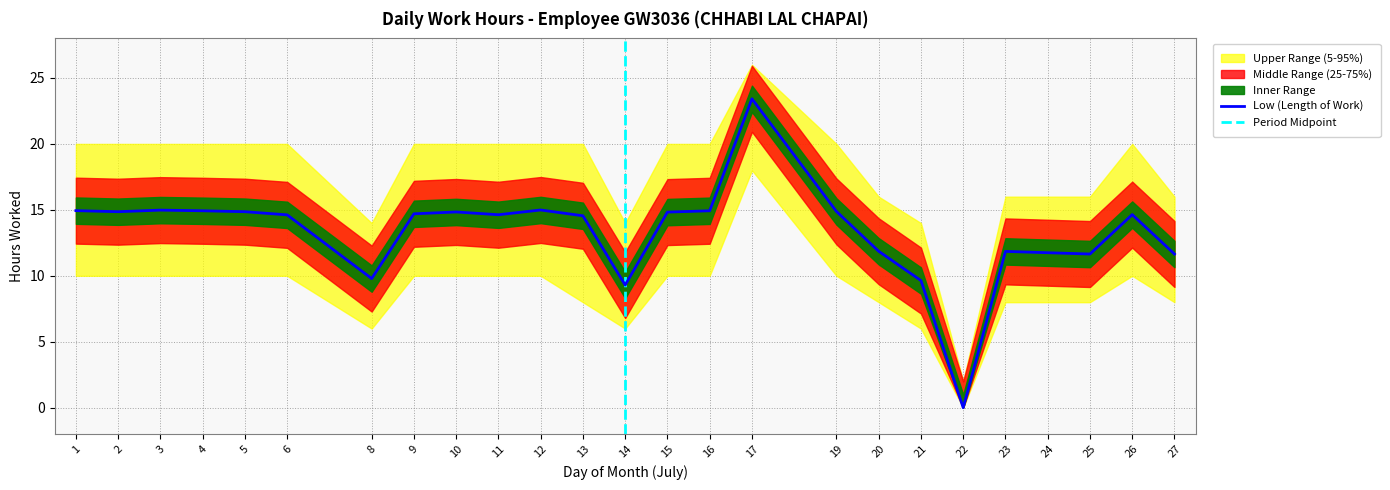

What is the sum of the Low (hours) values at 21 and 15?

24.5